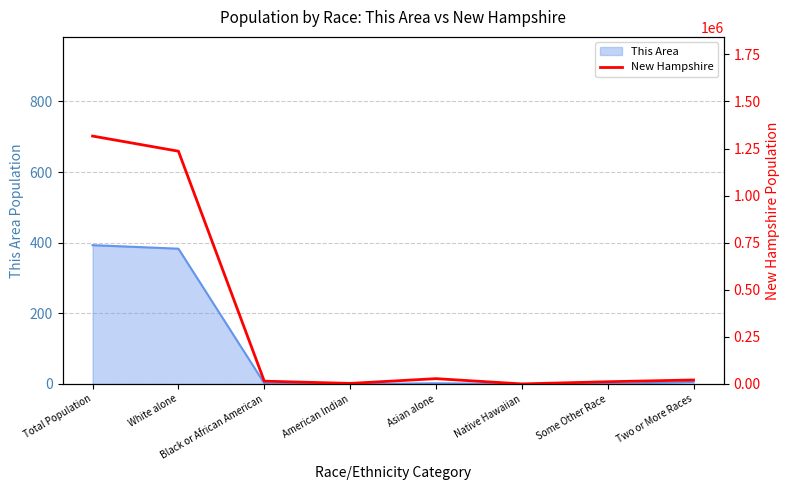

Where is the data nearest to the value 658427?

White alone